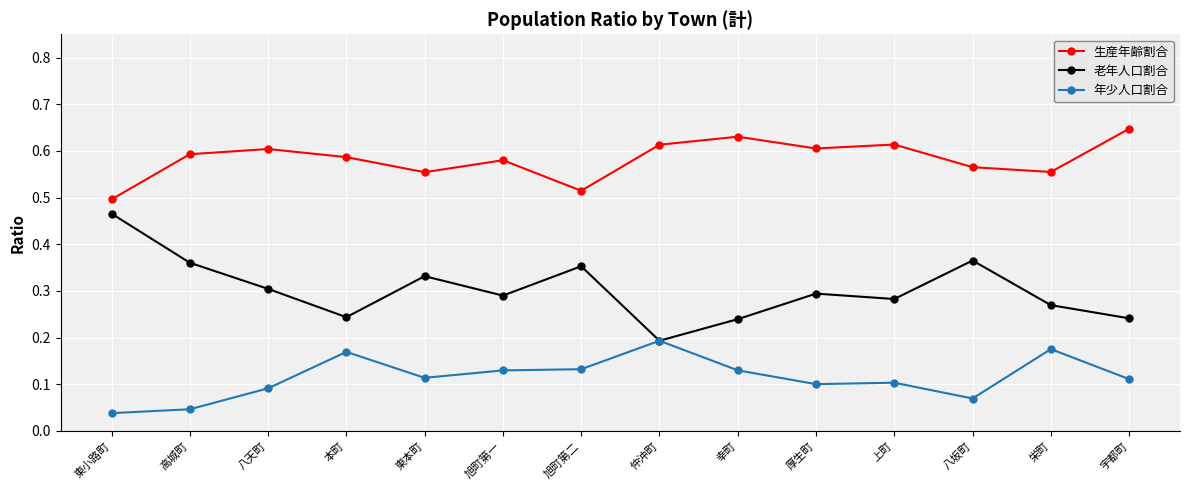

True or false: 老年人口割合 has a value of 0.1 at 厚生町.

False